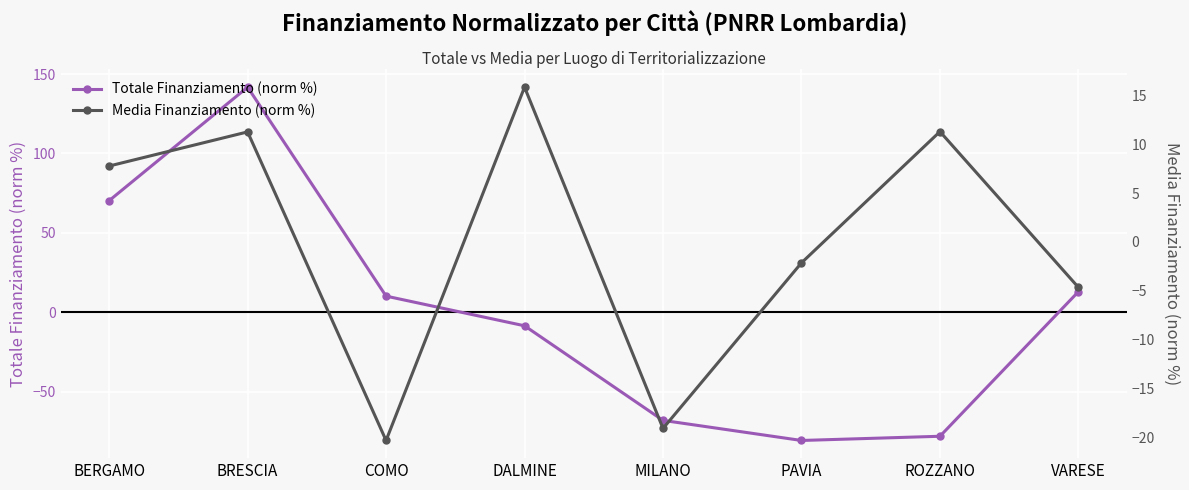

What are all the series names shown in the legend?

Totale Finanziamento (norm %), Media Finanziamento (norm %)